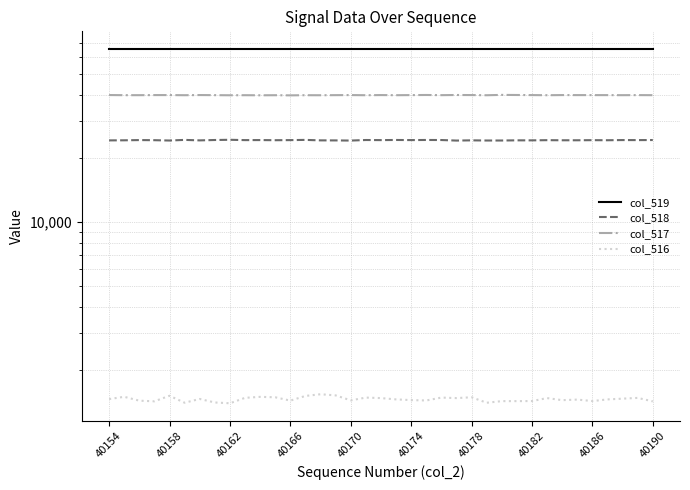

Which category has the lowest value across all series?

40162